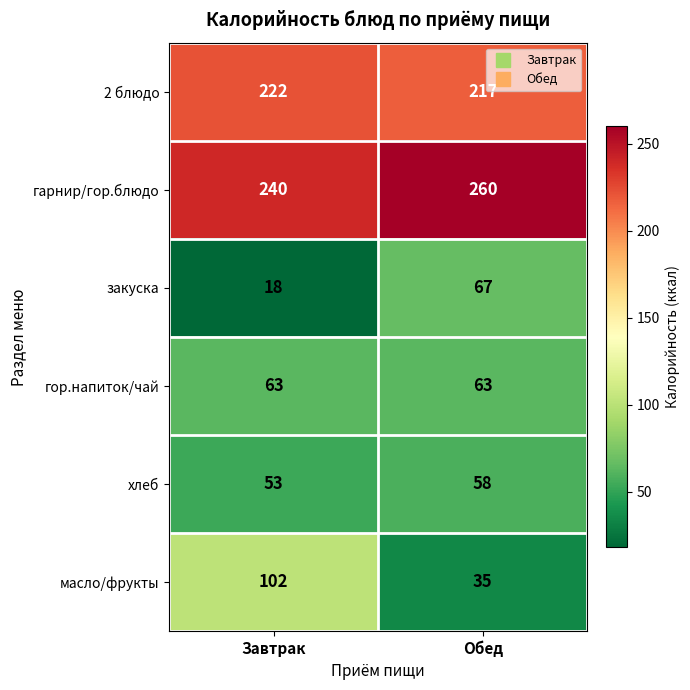

At which label is гарнир/гор.блюдо closest to 250?

Завтрак